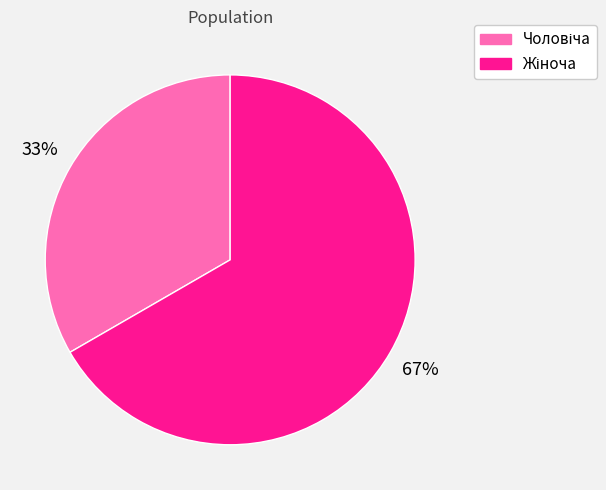

Is there any slice that represents more than half of the pie?

Yes